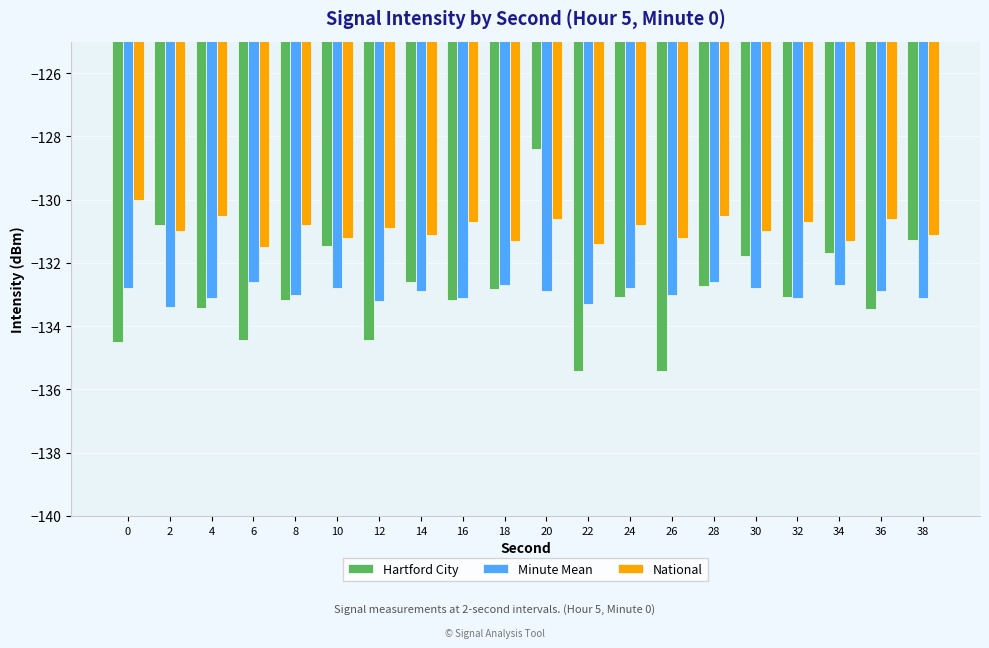

What are all the series names shown in the legend?

Hartford City, Minute Mean, National